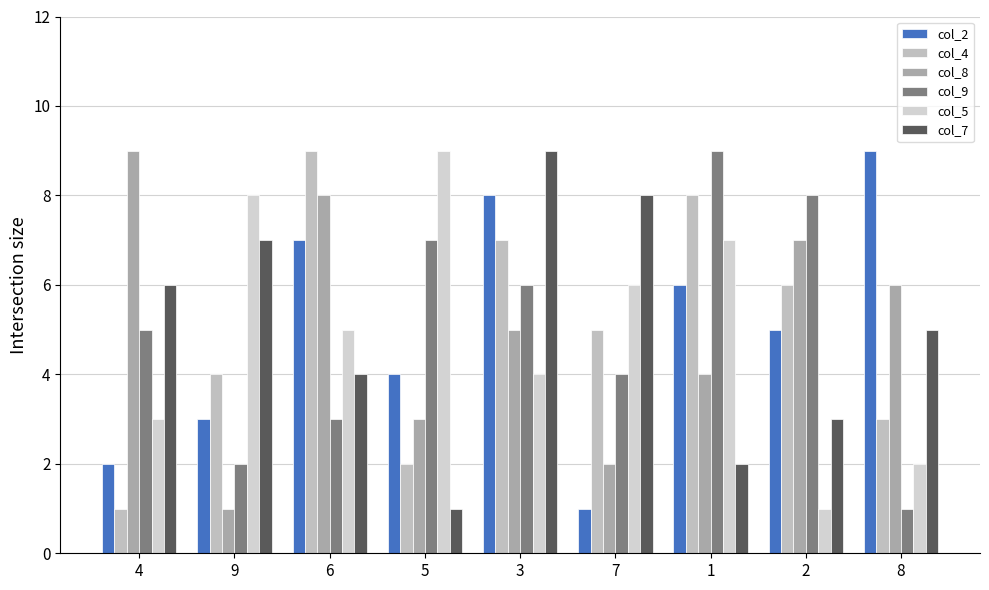

How many values in the col_8 series are below 5?

4